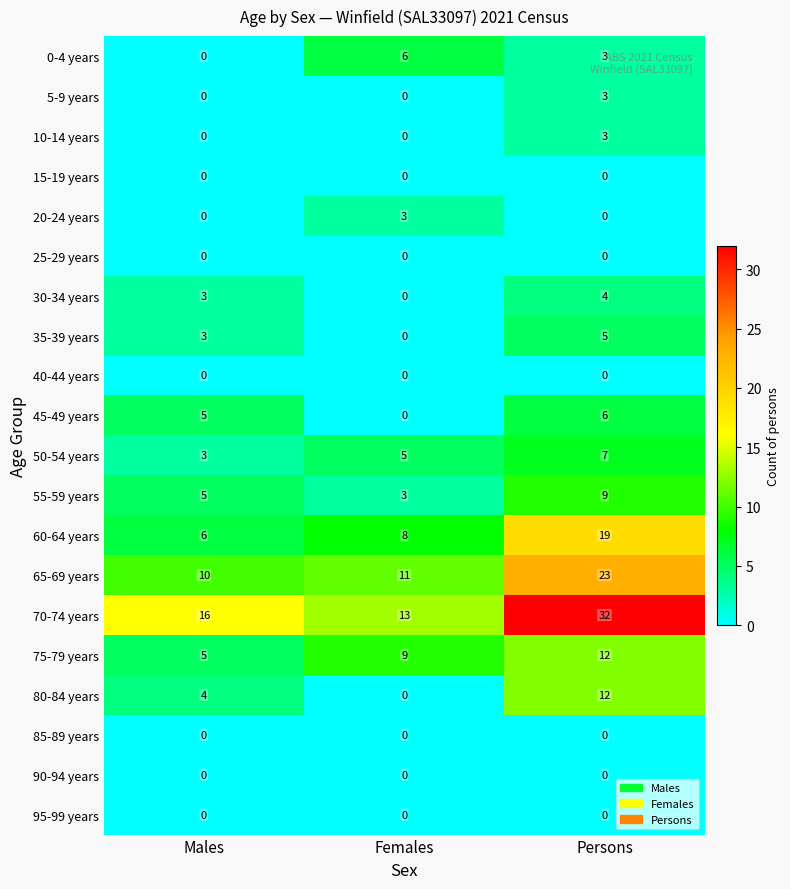

What is the highest value of the 30-34 years series?

4